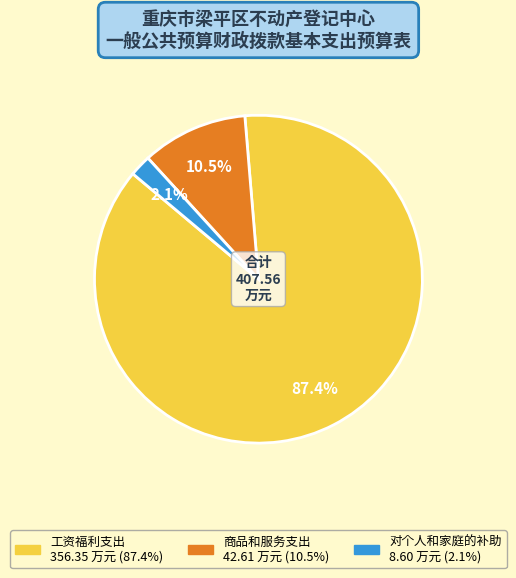

Which slice is the largest?

工资福利支出